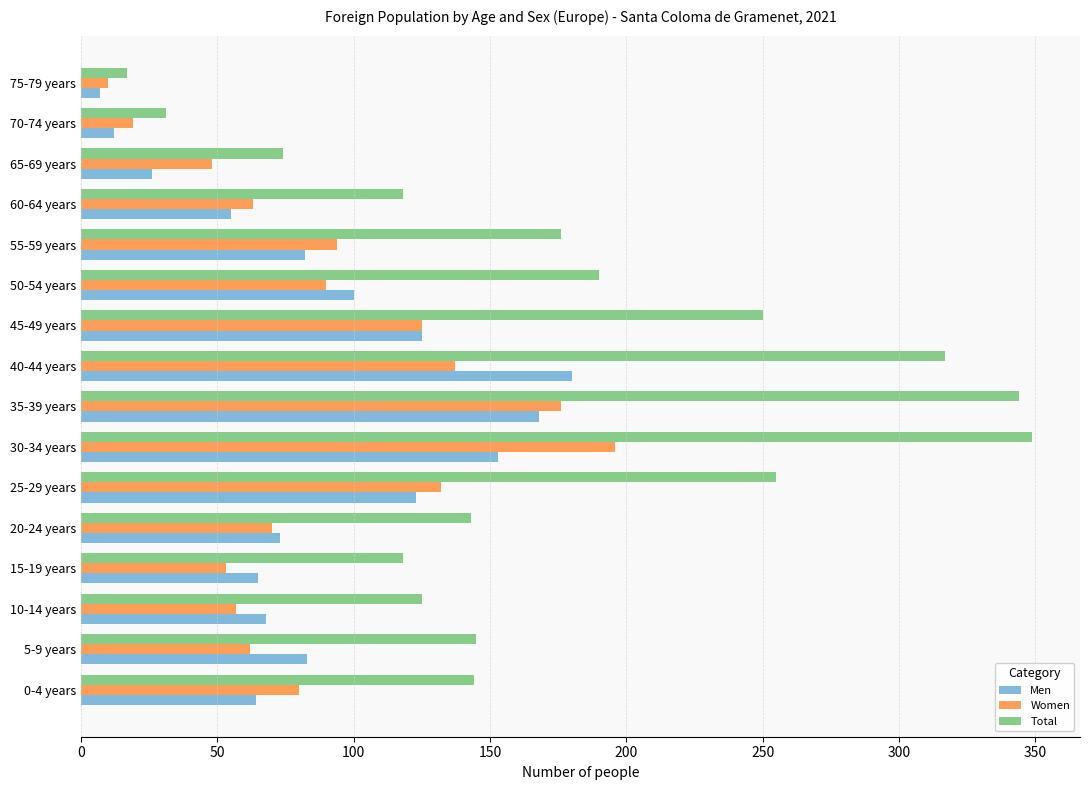

Between 30-34 years and 50-54 years, which series saw the biggest shift?

Total